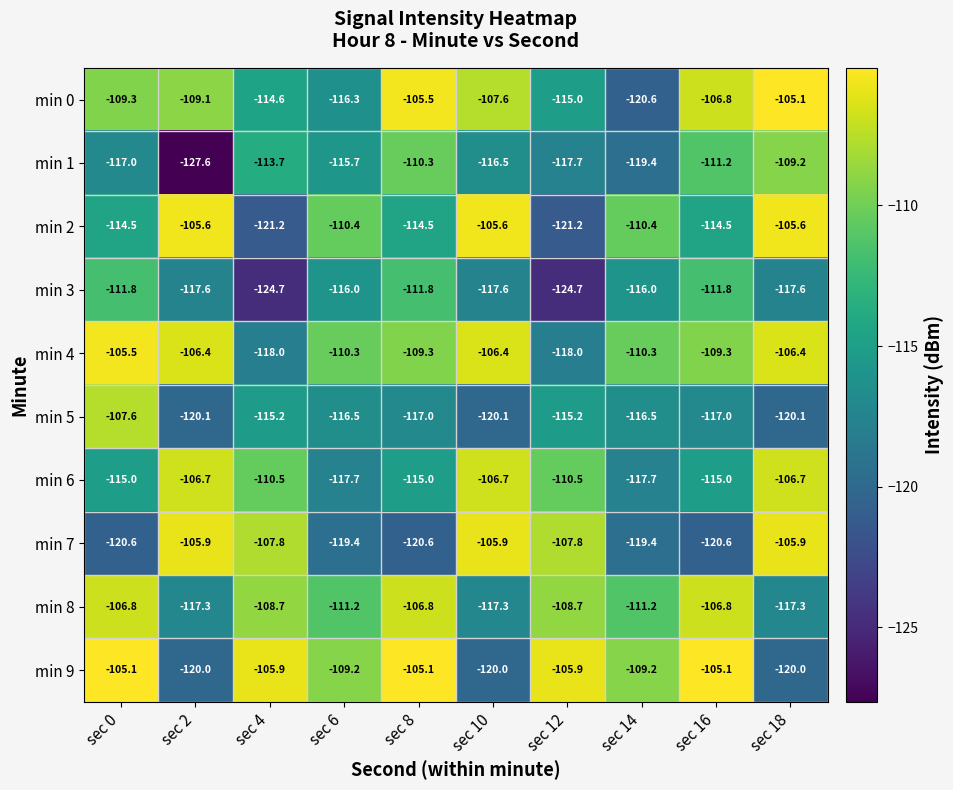

Which series has the largest total across all categories?

min 4